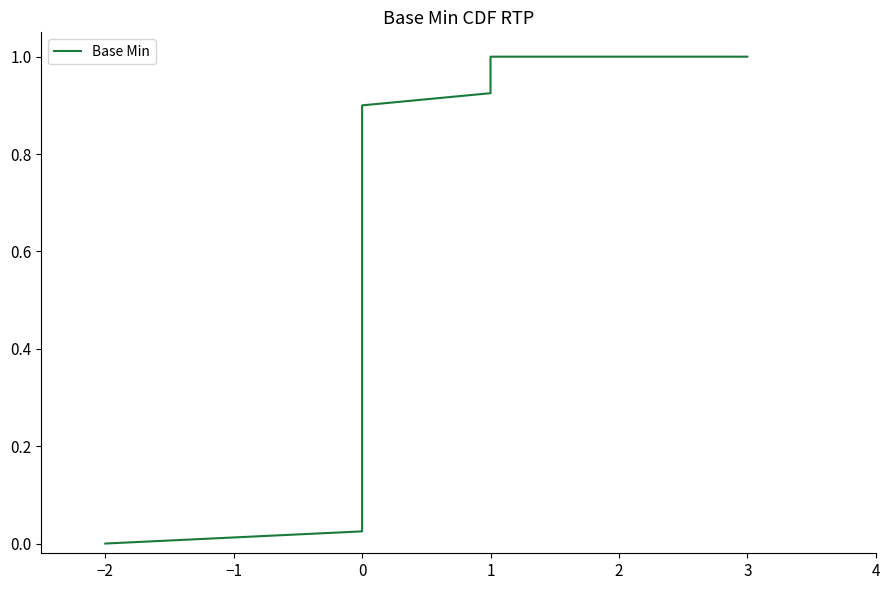

Rank the categories by value from highest to lowest.

19, 20, 21, 22, 0, 1, 2, 3, 4, 5, 6, 7, 8, 9, 10, 11, 12, 13, 14, 15, 16, 17, 18, 23, 24, 25, 26, 27, 28, 29, 30, 31, 32, 33, 34, 35, 36, 37, 38, 39